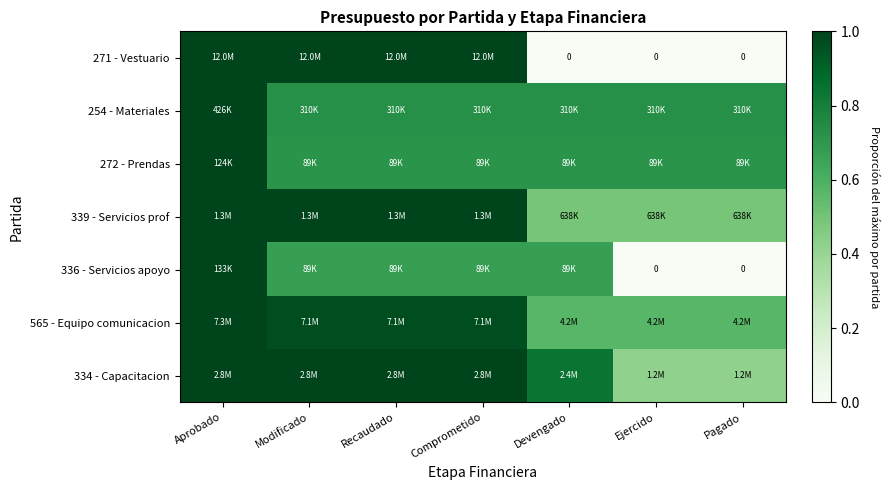

Which label corresponds to the smallest value in the chart?

Devengado